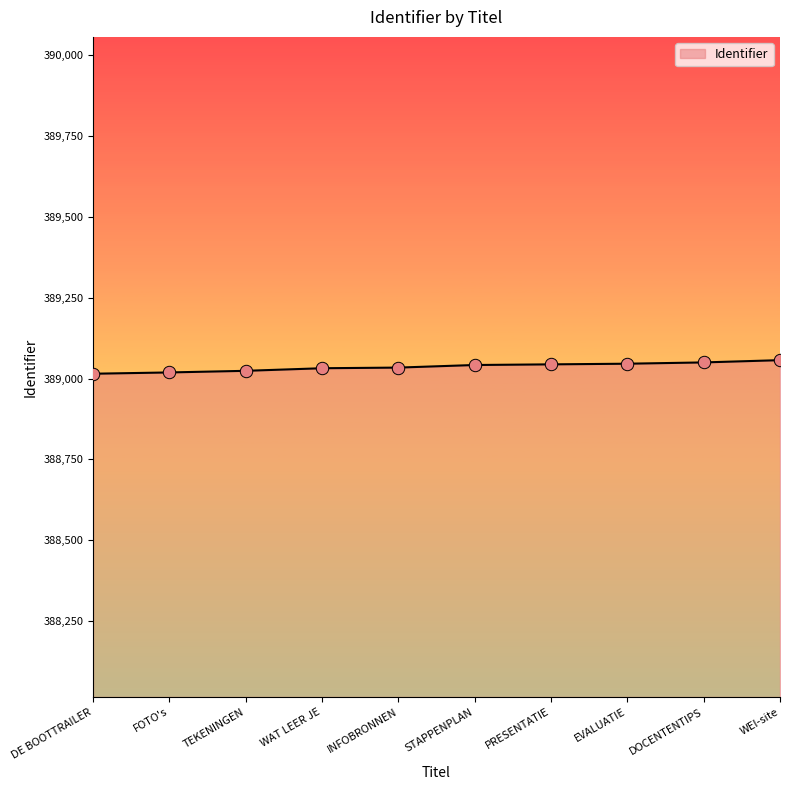

Approximately how many times larger is the value at TEKENINGEN compared to DE BOOTTRAILER?

1.0